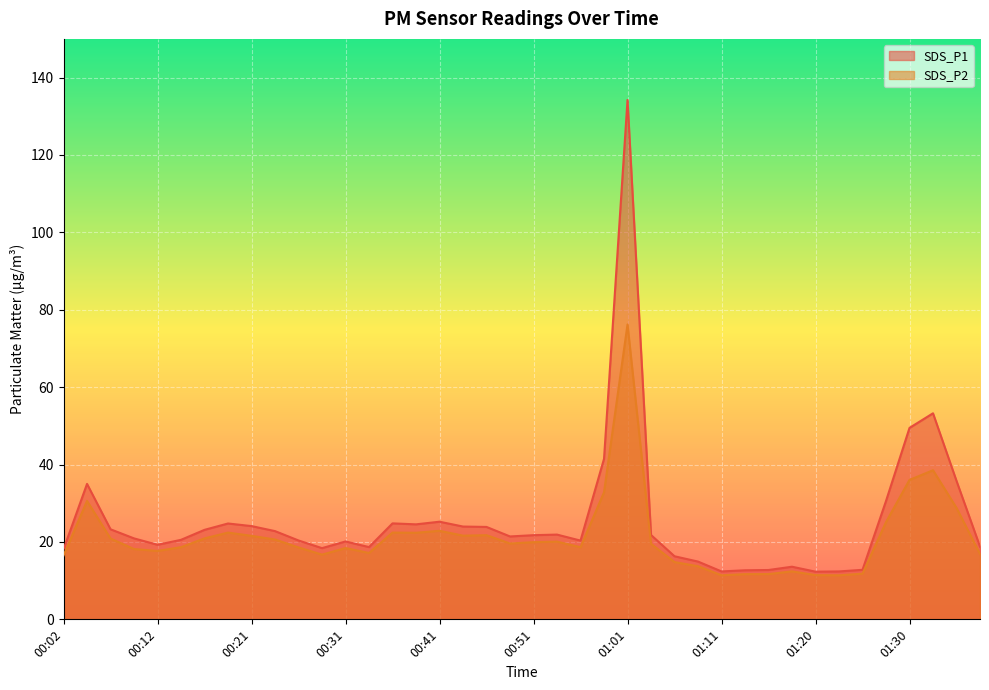

At which label does SDS_P2 reach its peak?

01:01